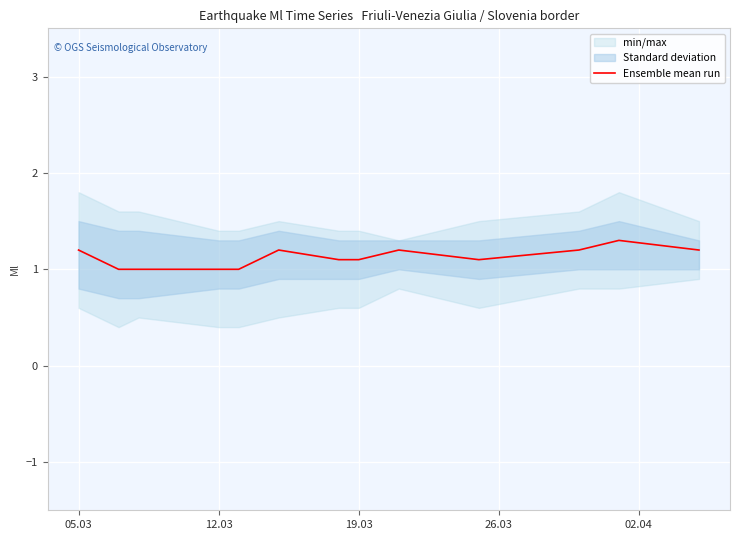

What is the sum of all values?

14.6